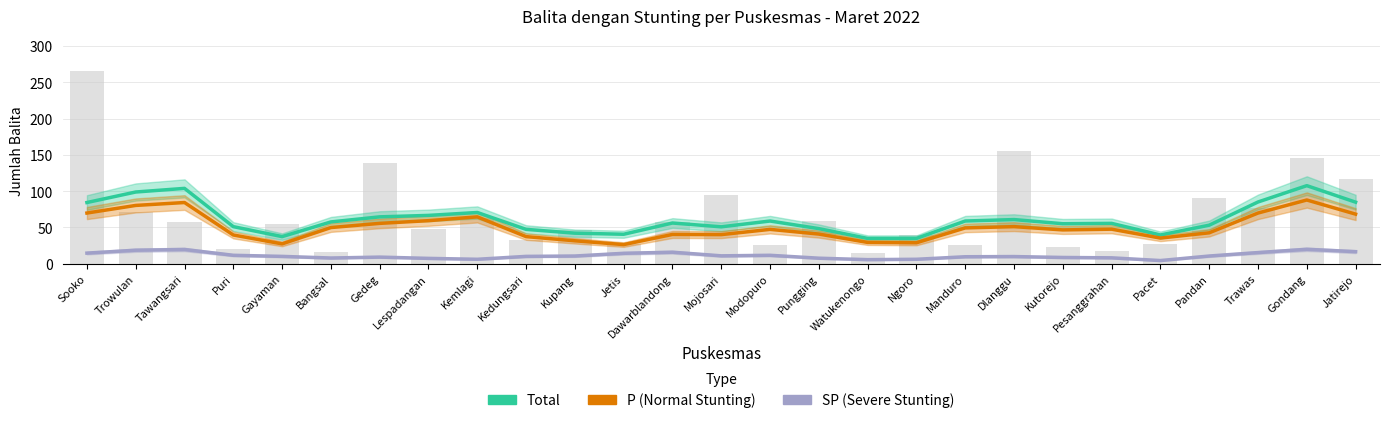

What is the average value of the P (Normal Stunting) series?

50.0